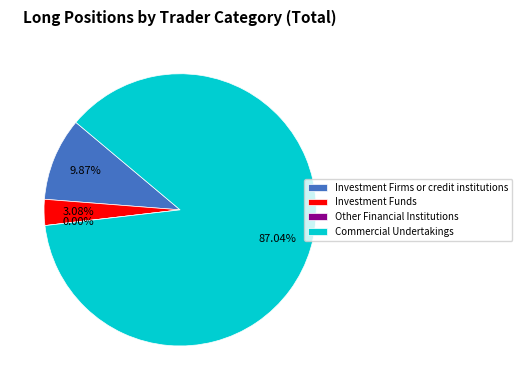

Which slice represents more than half of the pie?

Commercial Undertakings